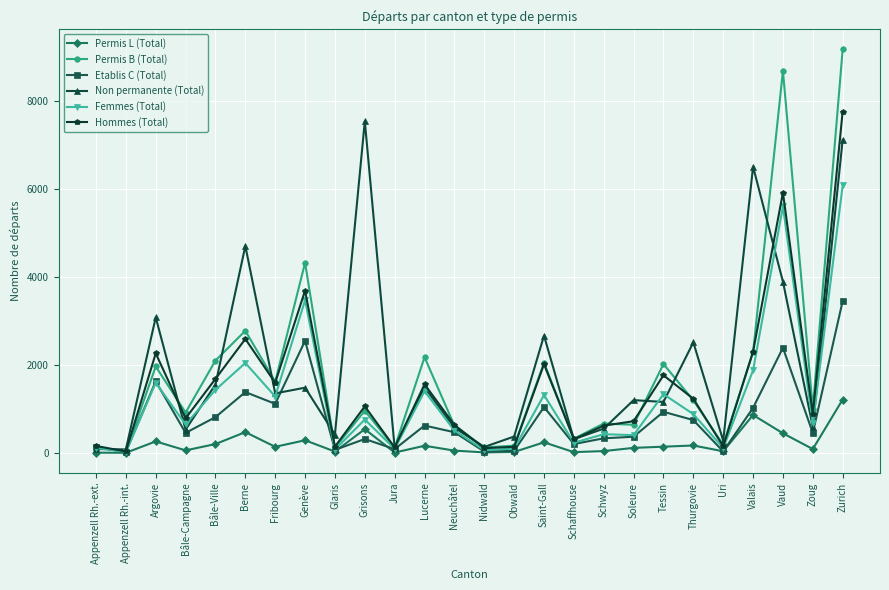

What position from the right is Grisons?

17